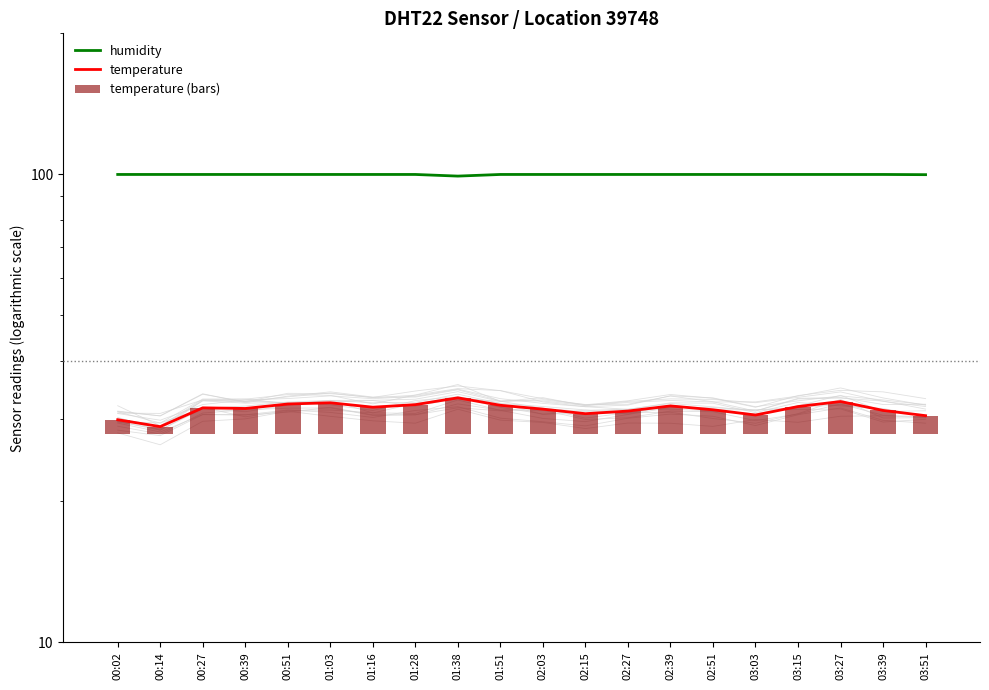

True or false: temperature has a value of 14.6 at 02:15.

False